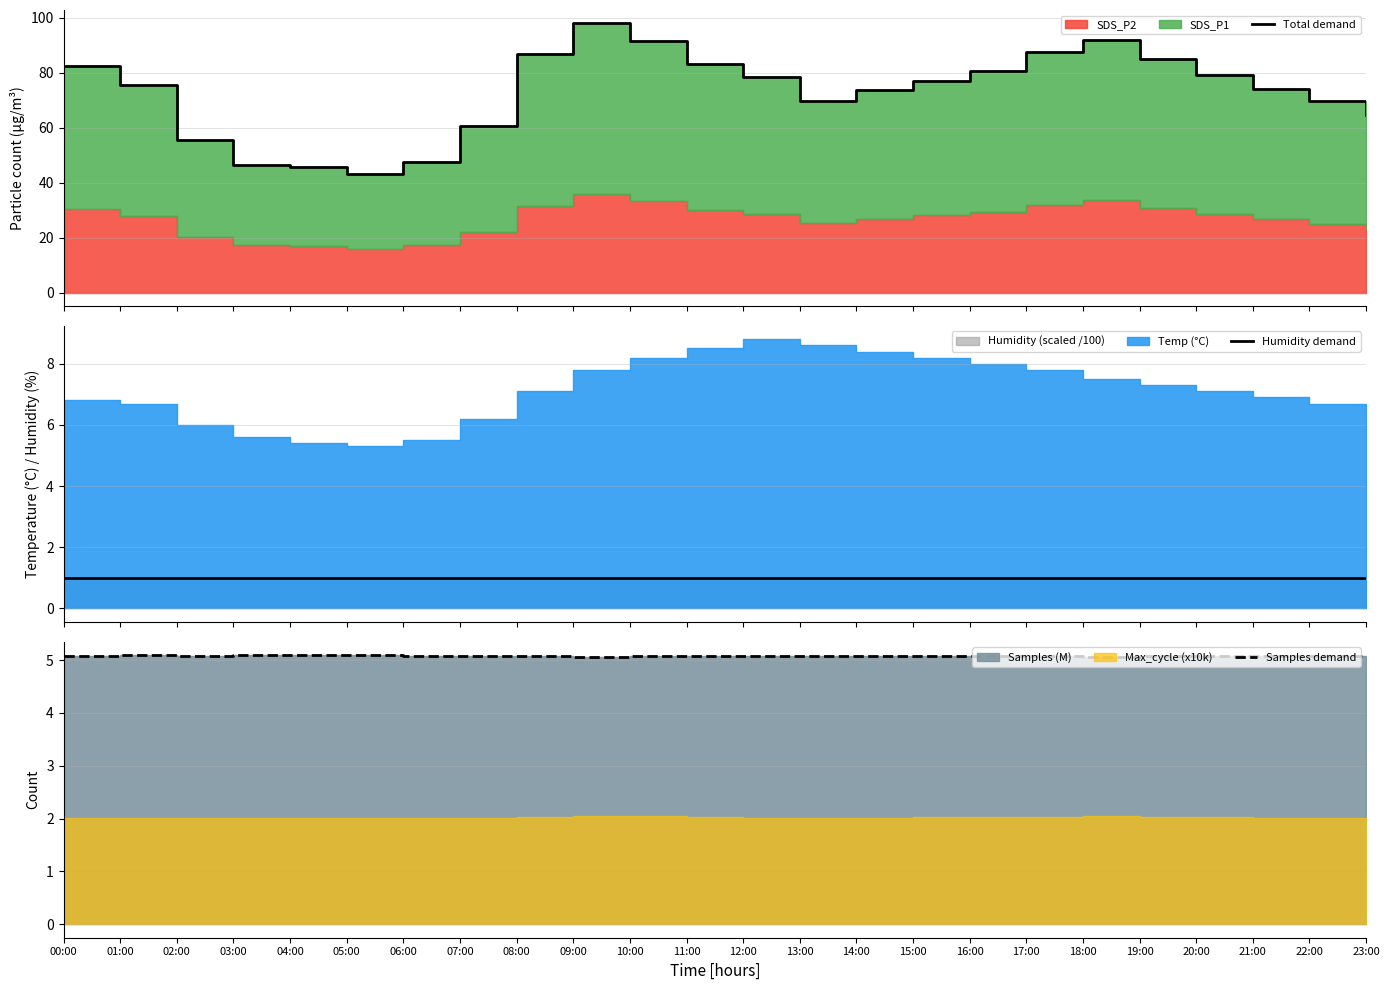

Reading right to left, what are all the values shown in this chart?

Total demand: 64.6	69.7	74.0	79.1	85.0	91.8	87.5	80.7	77.0	73.5	69.6	78.3	83.3	91.7	97.9	86.7	60.8	47.6	43.2	45.8	46.4	55.5	75.4	82.6
Humidity demand: 1.0	1.0	1.0	1.0	1.0	1.0	1.0	1.0	1.0	1.0	1.0	1.0	1.0	1.0	1.0	1.0	1.0	1.0	1.0	1.0	1.0	1.0	1.0	1.0
Samples demand: 5.1	5.1	5.1	5.1	5.1	5.1	5.1	5.1	5.1	5.1	5.1	5.1	5.1	5.1	5.1	5.1	5.1	5.1	5.1	5.1	5.1	5.1	5.1	5.1